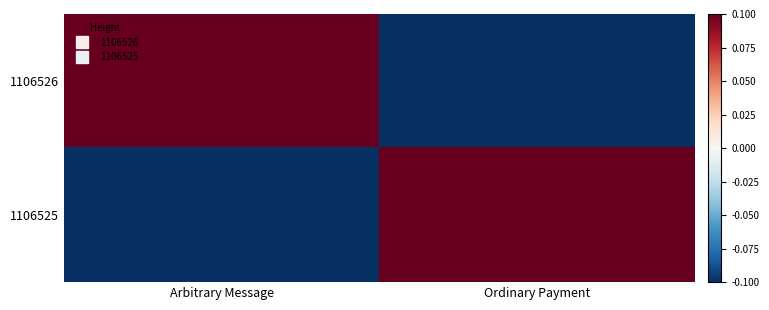

What is the spread (max minus min) of values at Ordinary Payment?

1.0